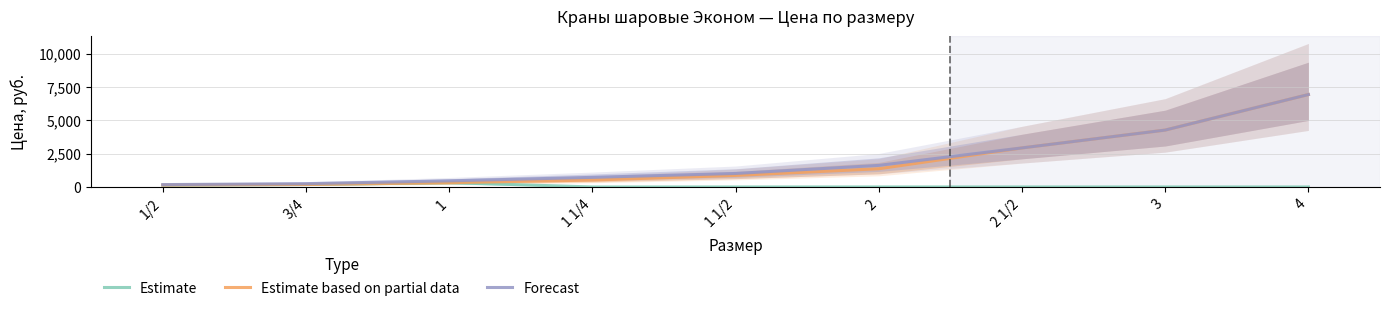

Which label corresponds to the largest value in the chart?

4